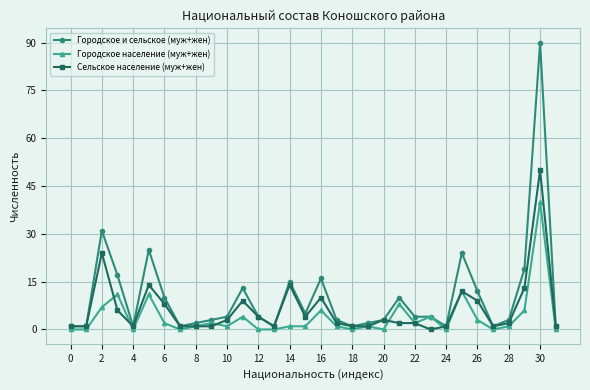

List the series in order of their peak value, lowest first.

Городское население (муж+жен), Сельское население (муж+жен), Городское и сельское (муж+жен)